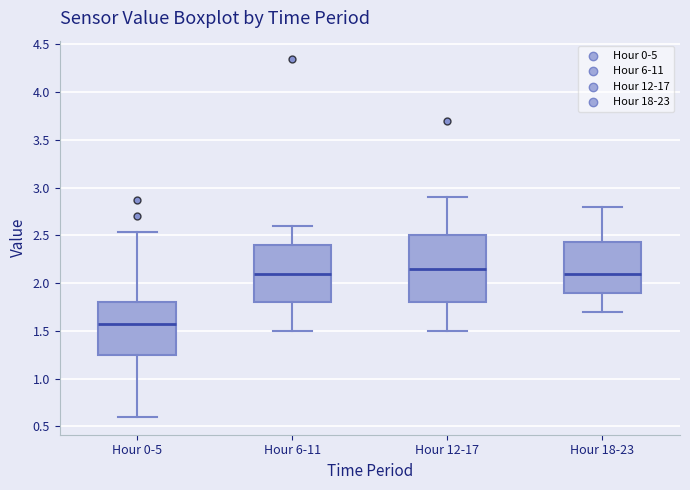

Which box's median line is the highest?

Hour 12-17